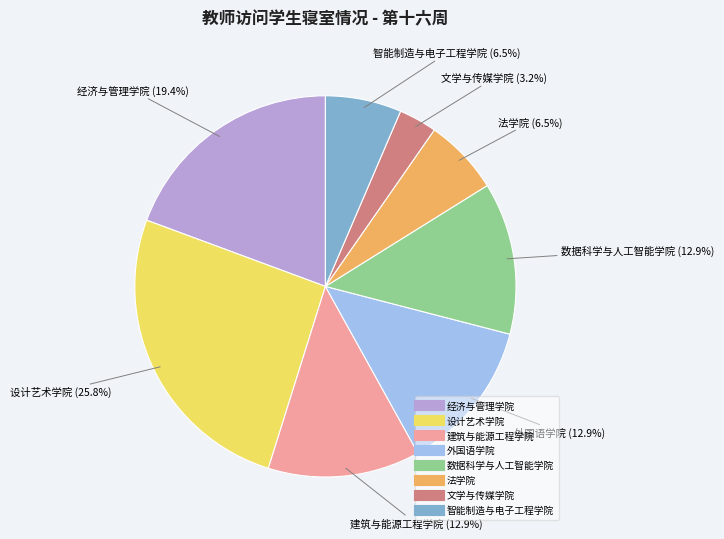

Which has a higher value, 外国语学院 or 设计艺术学院?

设计艺术学院